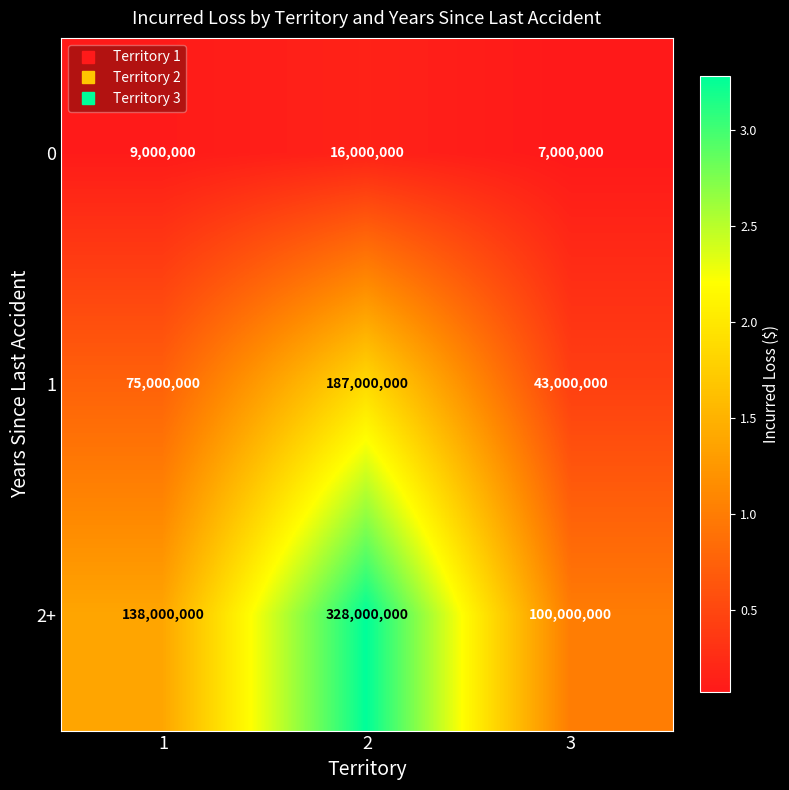

Count the 0 values in the range 7000000 to 16000000.

3